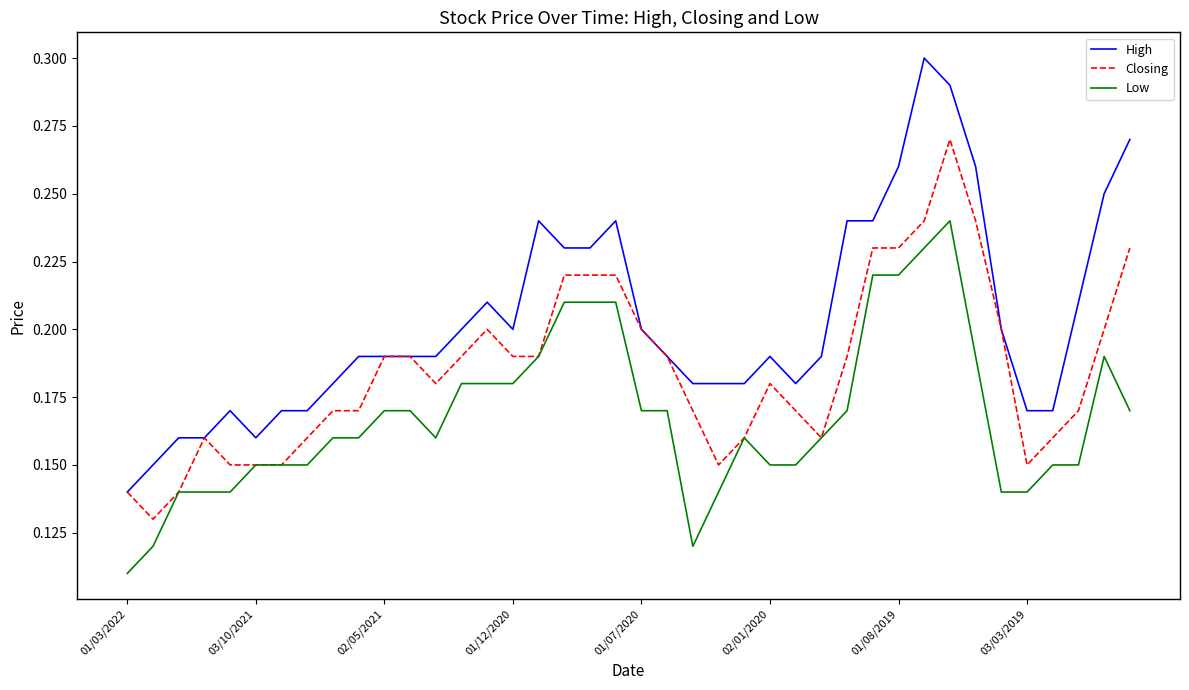

Count the Low values in the range 0 to 1.

40